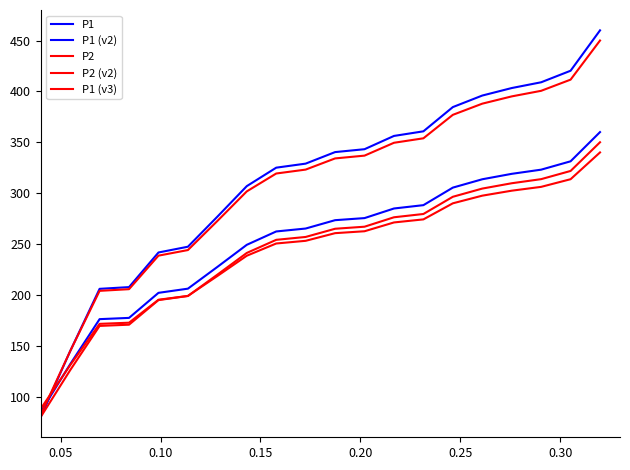

How many lines are shown in the chart?

5